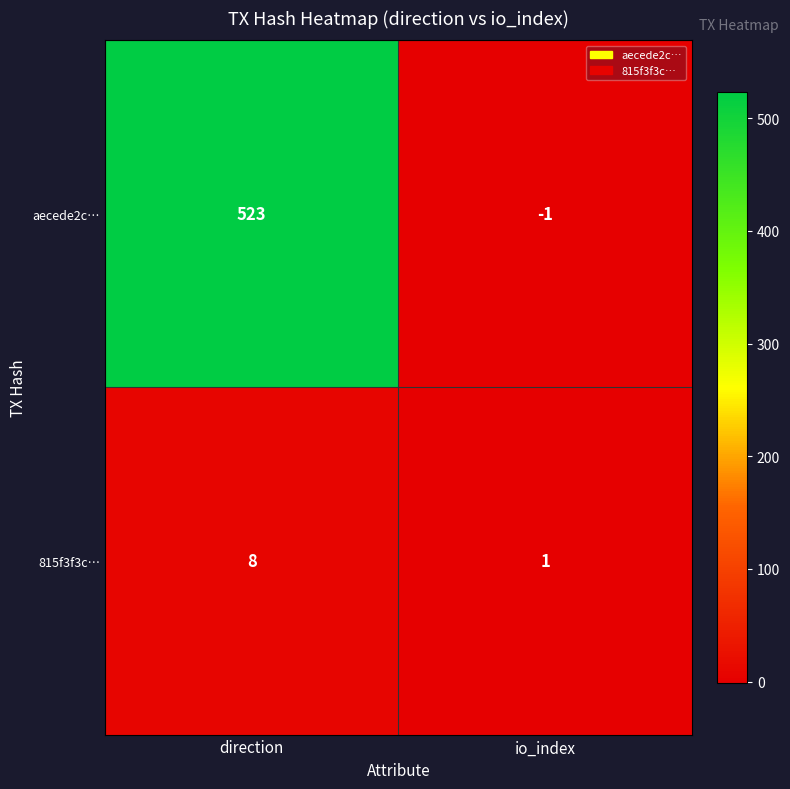

Which series has the largest range (max minus min)?

aecede2c…